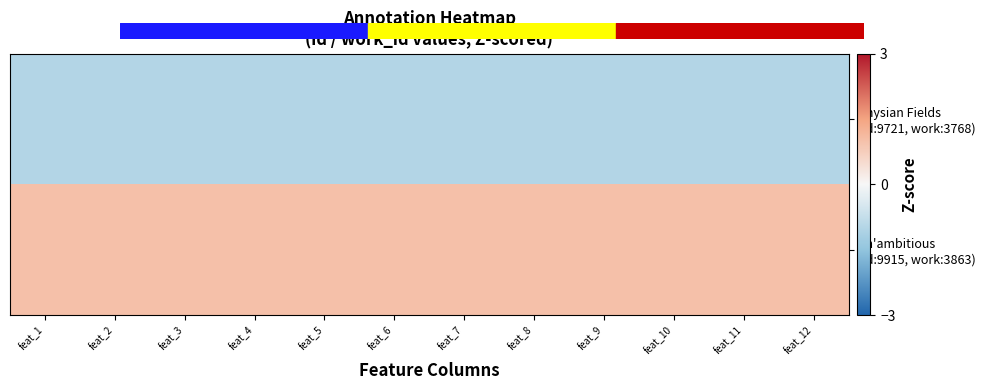

Which category has the highest value across all series?

feat_8